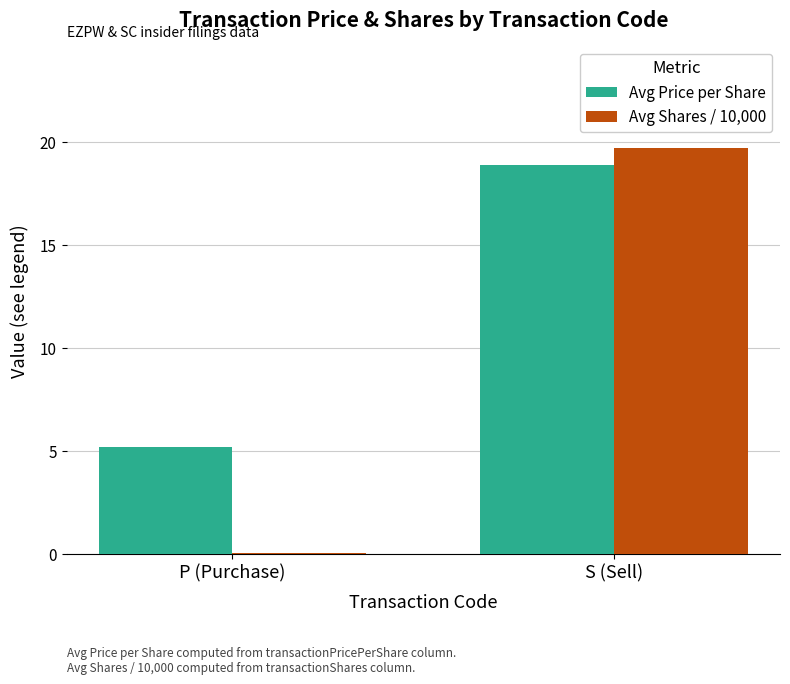

Where is Avg Price per Share nearest to the value 12?

P (Purchase)